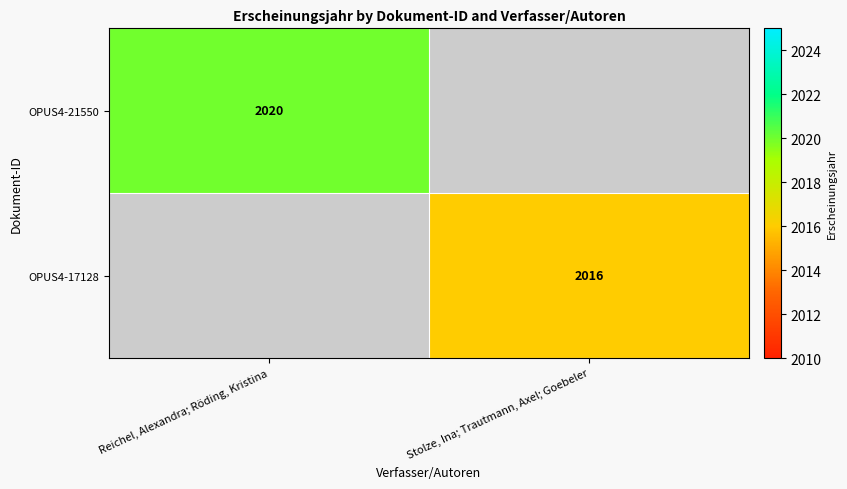

The value of OPUS4-21550 at Reichel, Alexandra; Röding, Kristina is 1279. True or false?

False